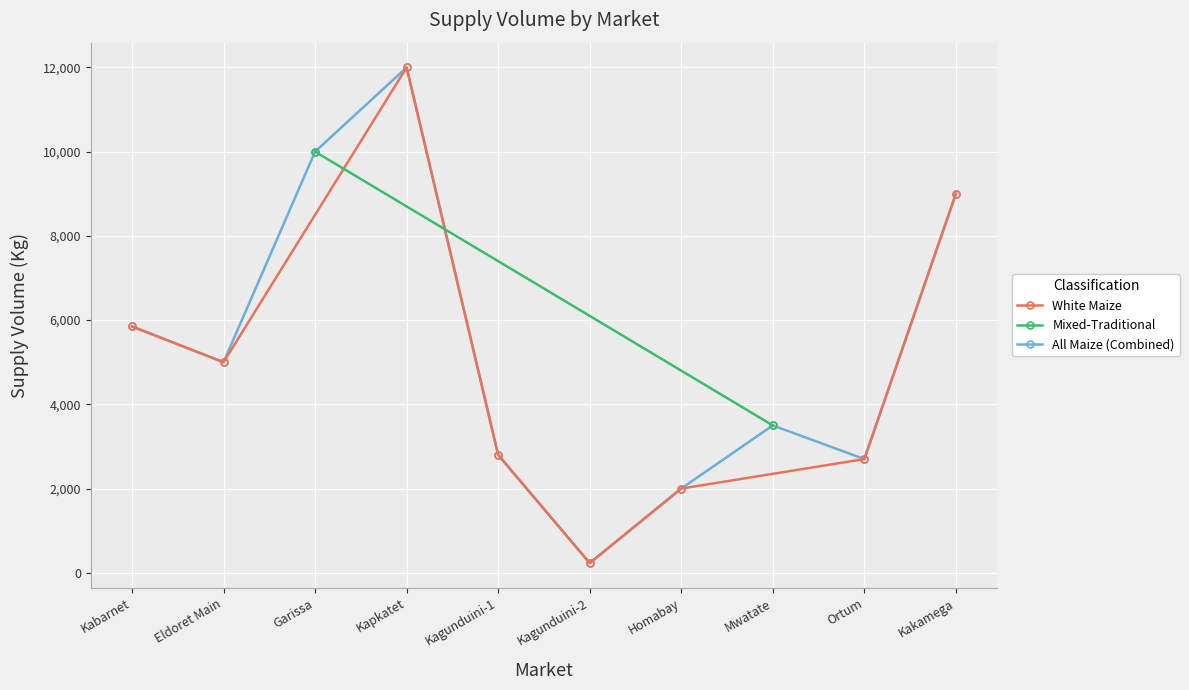

True or false: White Maize has a value of 10446 at Kabarnet.

False